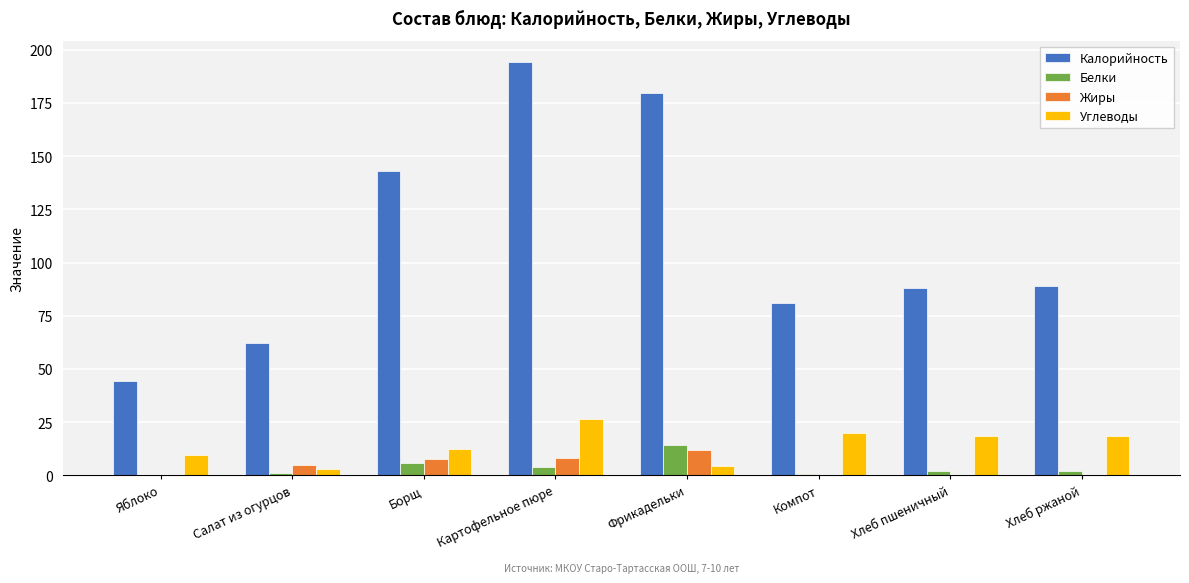

How many data points does each series have?

8